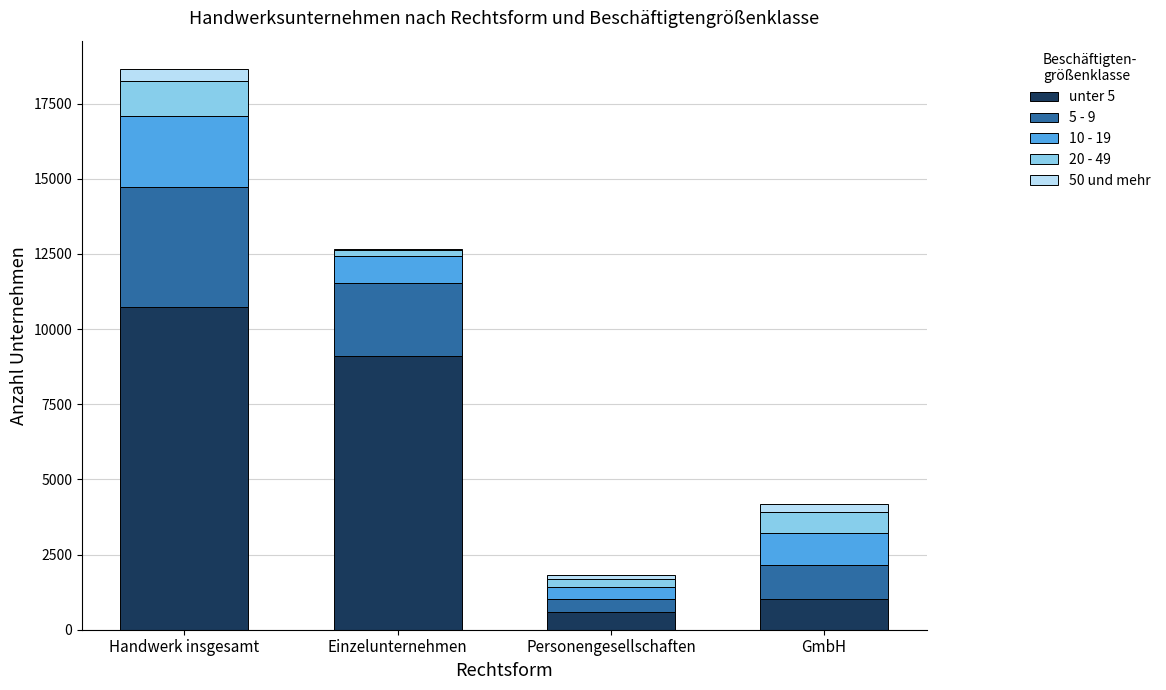

Reading right to left, list the values for the unter 5 series.

GmbH=1030	Personengesellschaften=603	Einzelunternehmen=9103	Handwerk insgesamt=10741